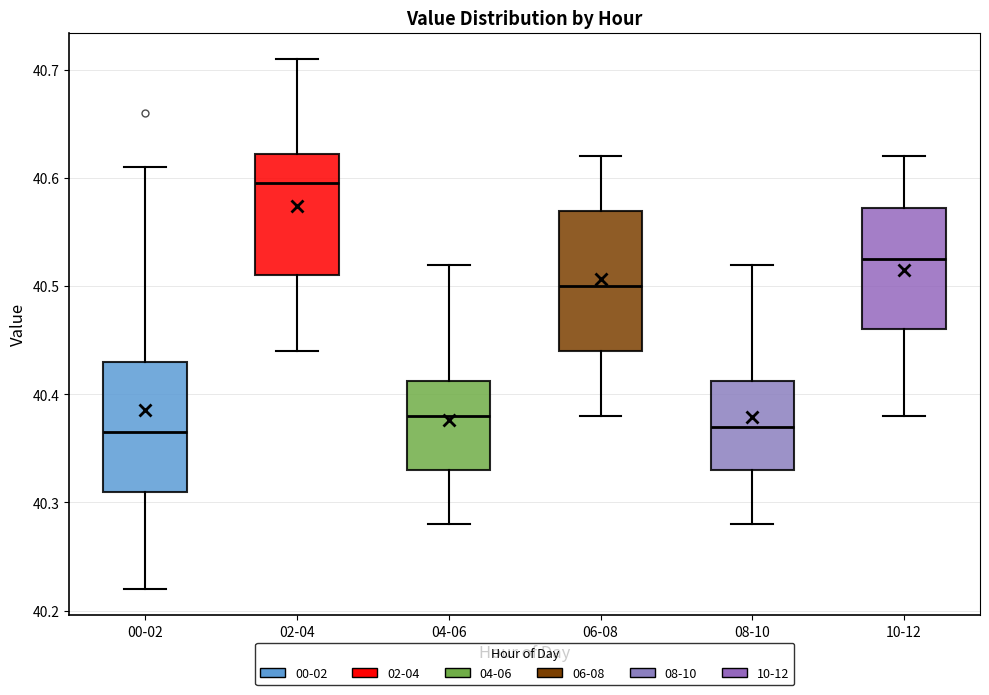

Which box is the tallest, from its lower edge to its upper edge?

06-08